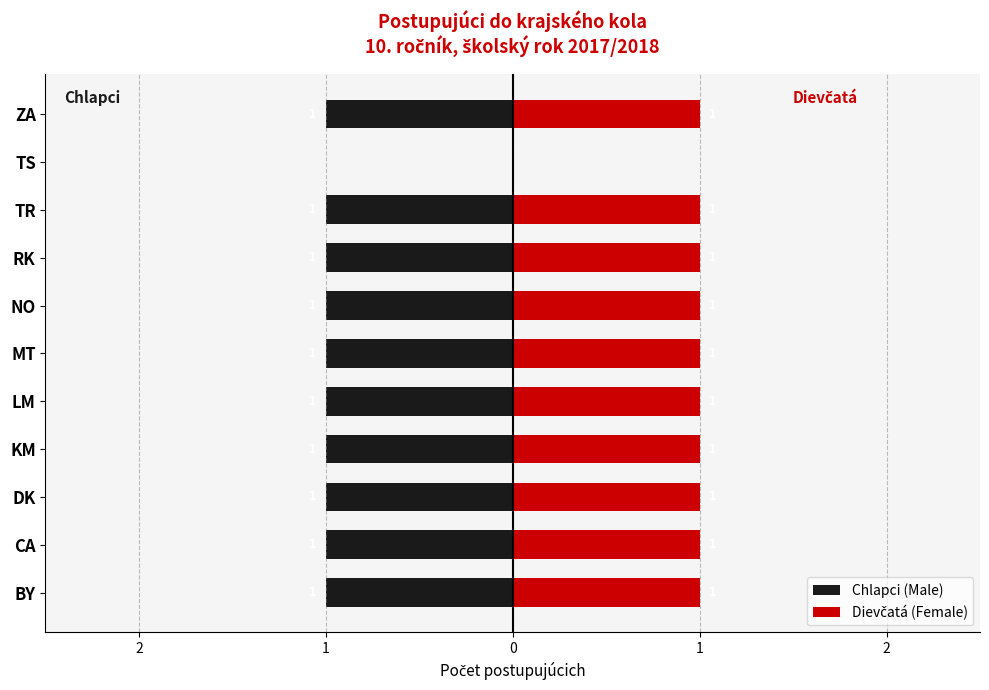

Rank the series by their average value, from highest to lowest.

Dievčatá (Female), Chlapci (Male)